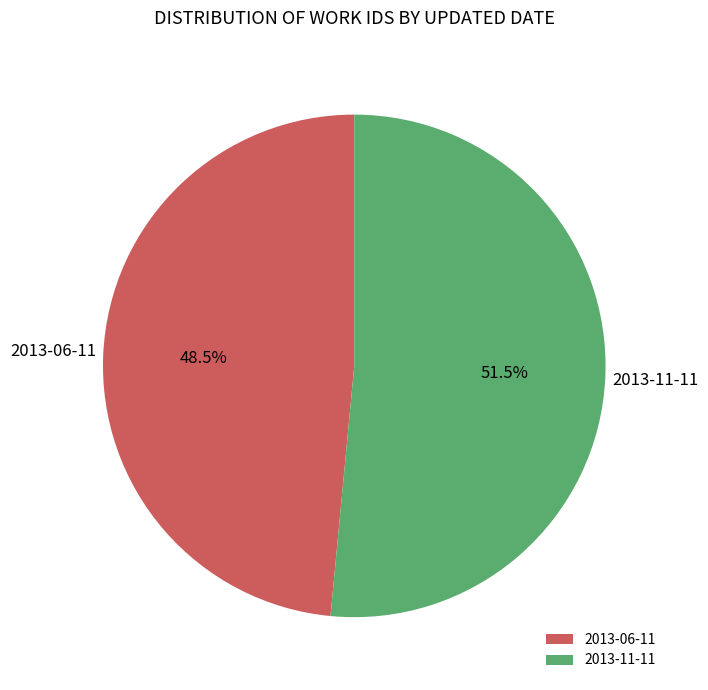

Which slice is the largest?

2013-11-11